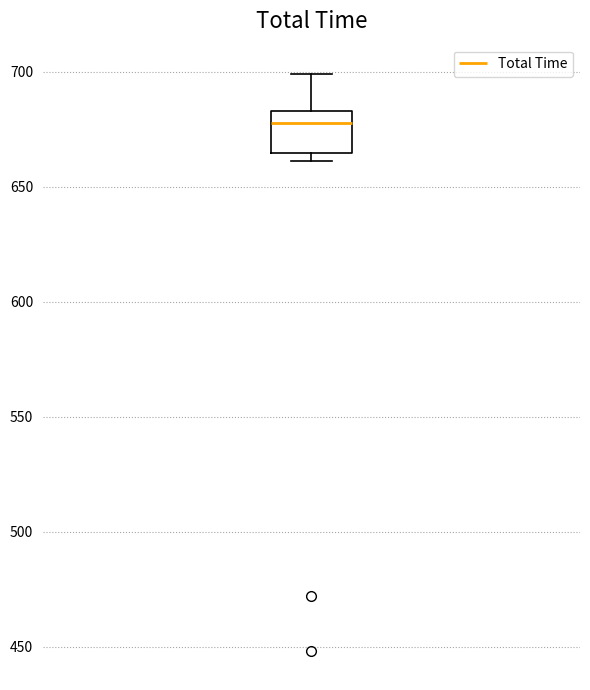

Where is the upper edge of the box on the y-axis? The values are not printed on the chart, so give them approximately, as read against the axis.

685